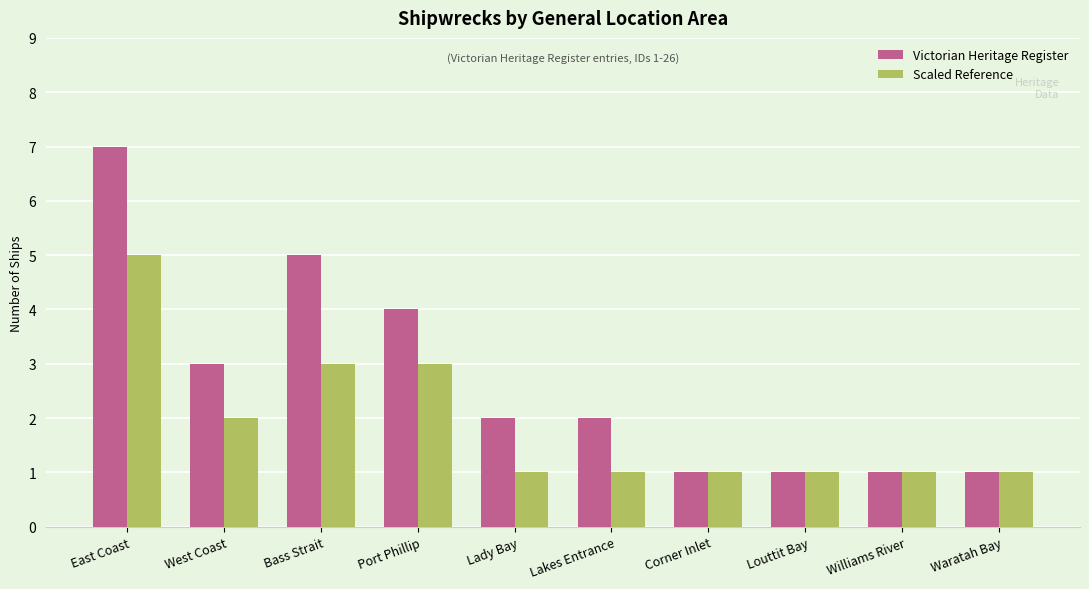

What is the label of the 3rd bar from the left?

Bass Strait